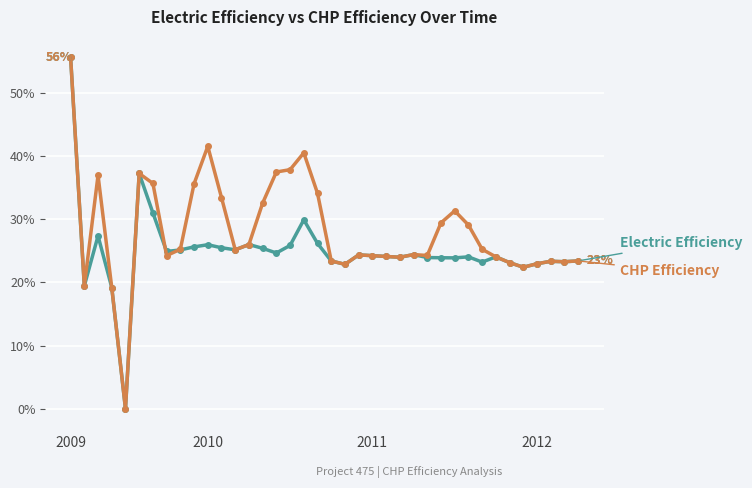

What is the maximum value shown in the chart?

55.6